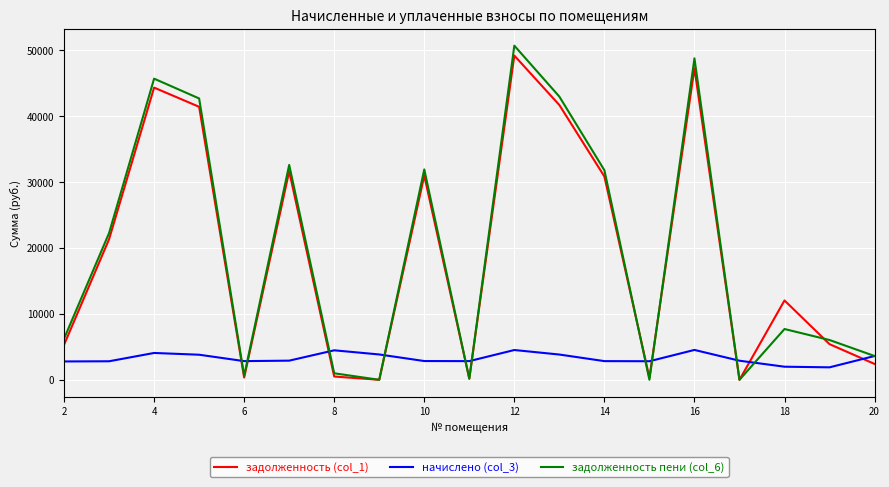

What is the sum of all задолженность (col_1) values?

365324.4